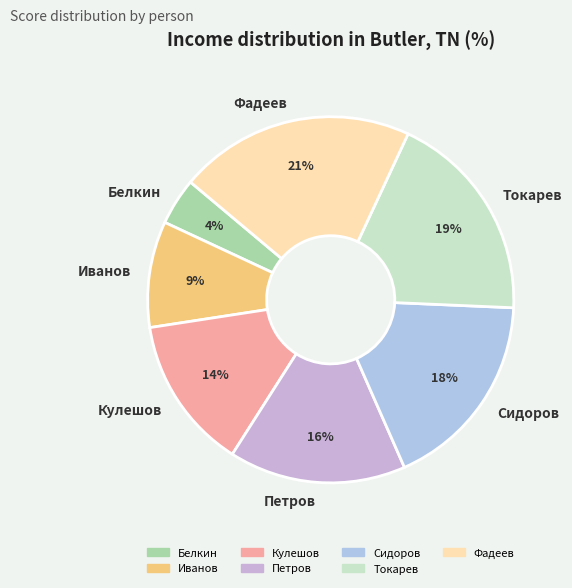

To the nearest percent, what is the average slice percentage?

14%